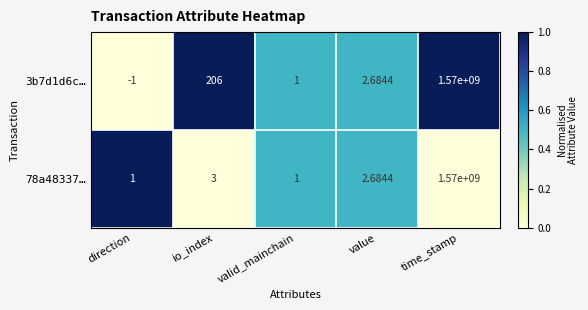

Which label corresponds to the smallest value in the chart?

direction